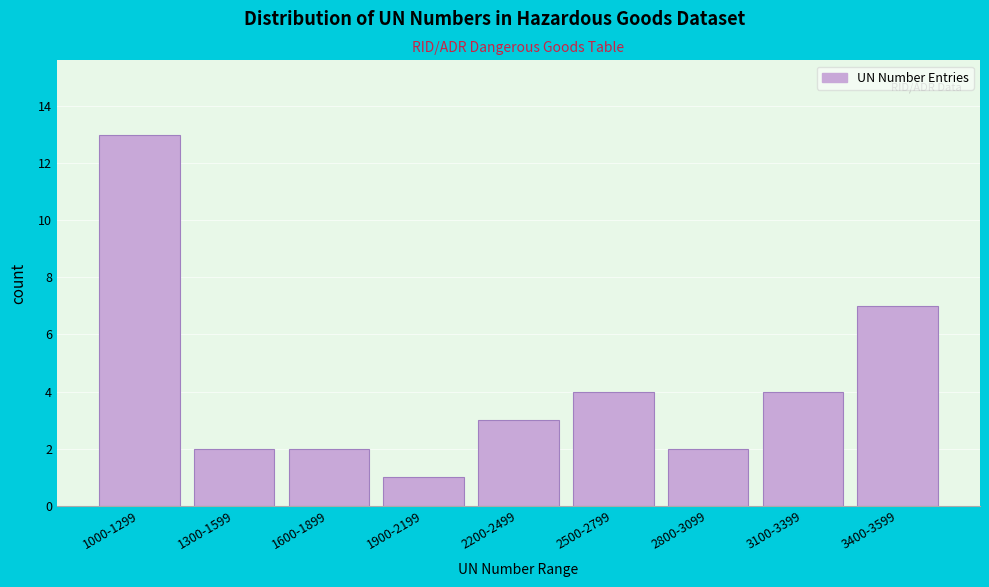

Reading left to right, what are all the values shown in this chart?

1000-1299=13	1300-1599=2	1600-1899=2	1900-2199=1	2200-2499=3	2500-2799=4	2800-3099=2	3100-3399=4	3400-3599=7